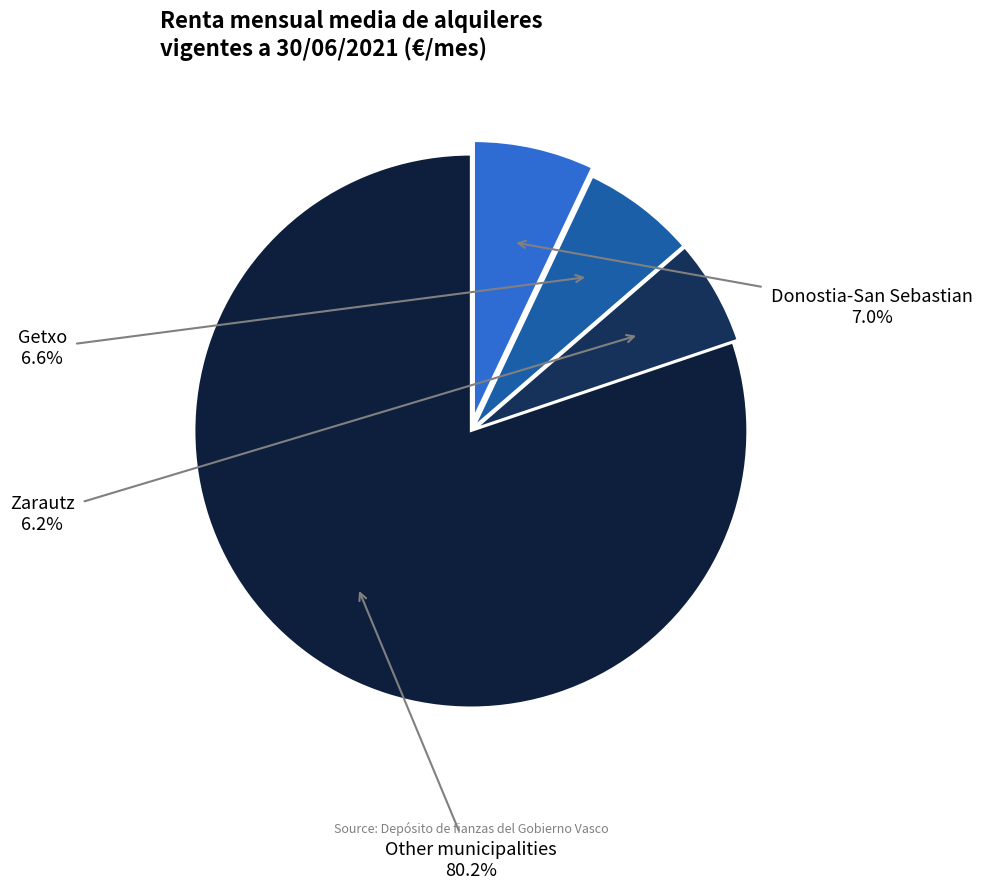

What is the ratio of the value at Zarautz to the value at Donostia-San Sebastian?

0.9